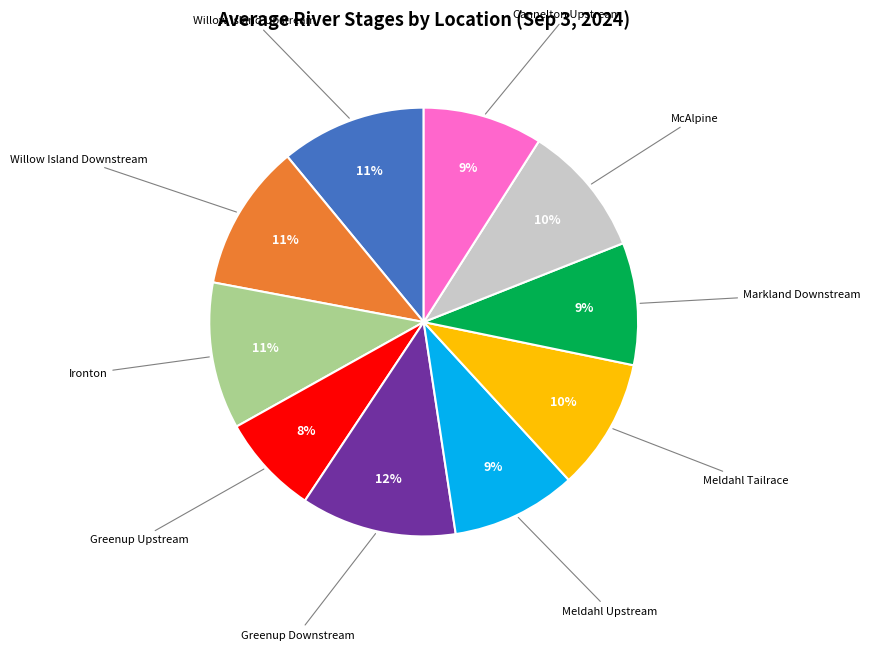

Does Meldahl Upstream account for over 50% of the chart?

No